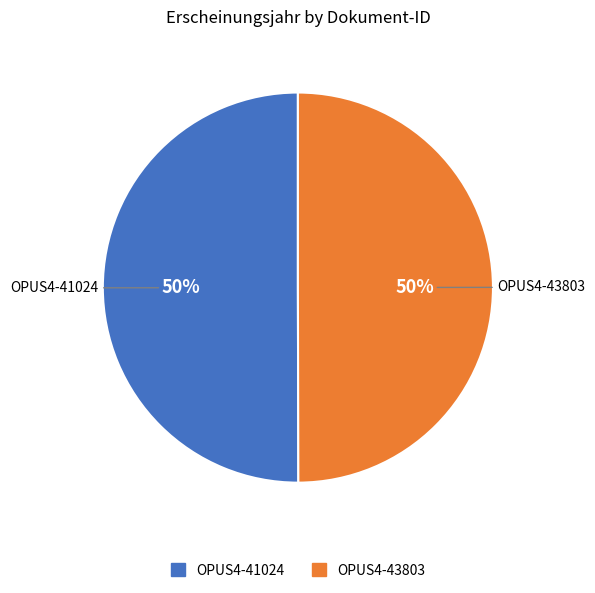

How many slices are in this pie chart?

2